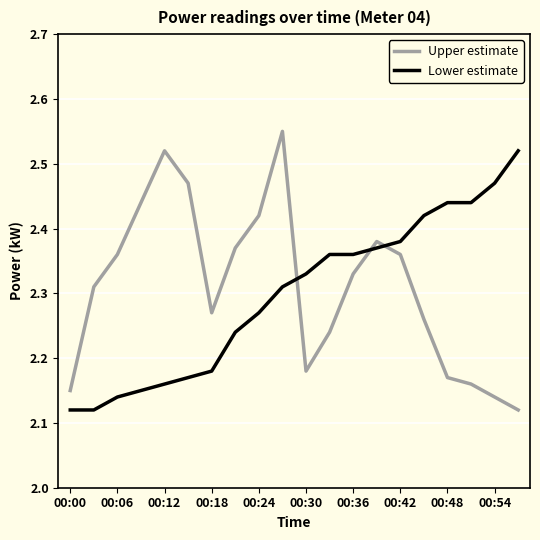

At how many categories does at least one series exceed 2?

20